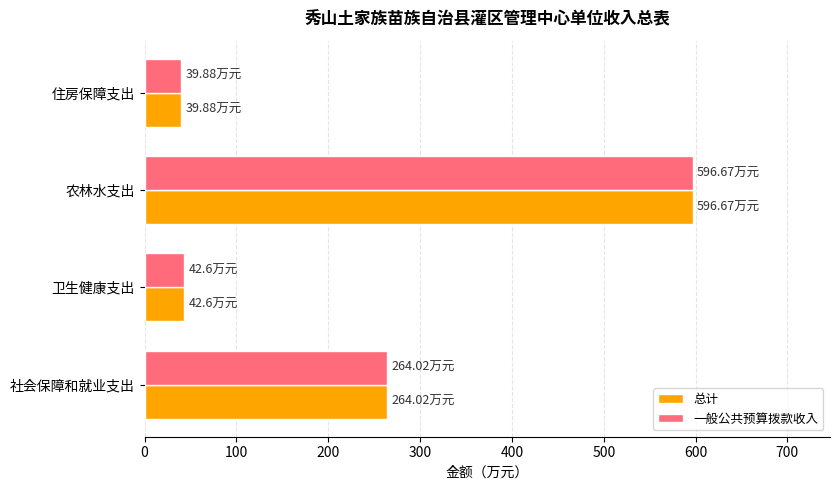

At which category is the sum across all series the highest?

农林水支出